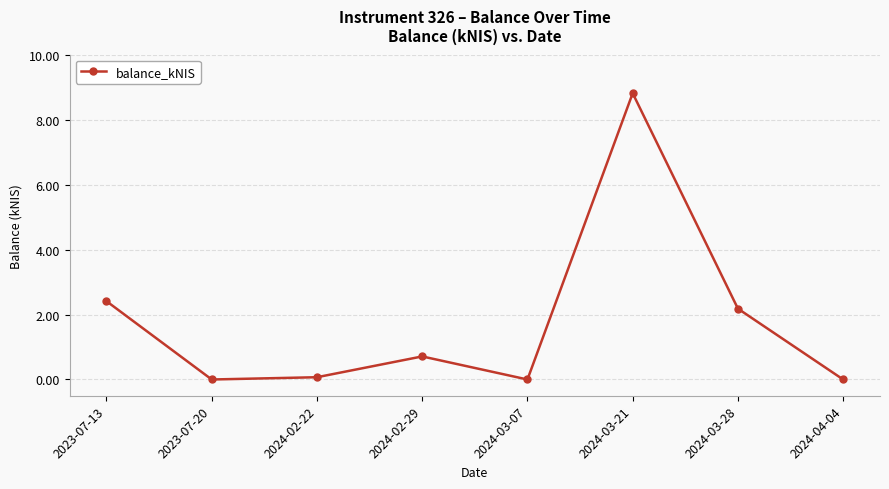

How many data points does each series have?

8